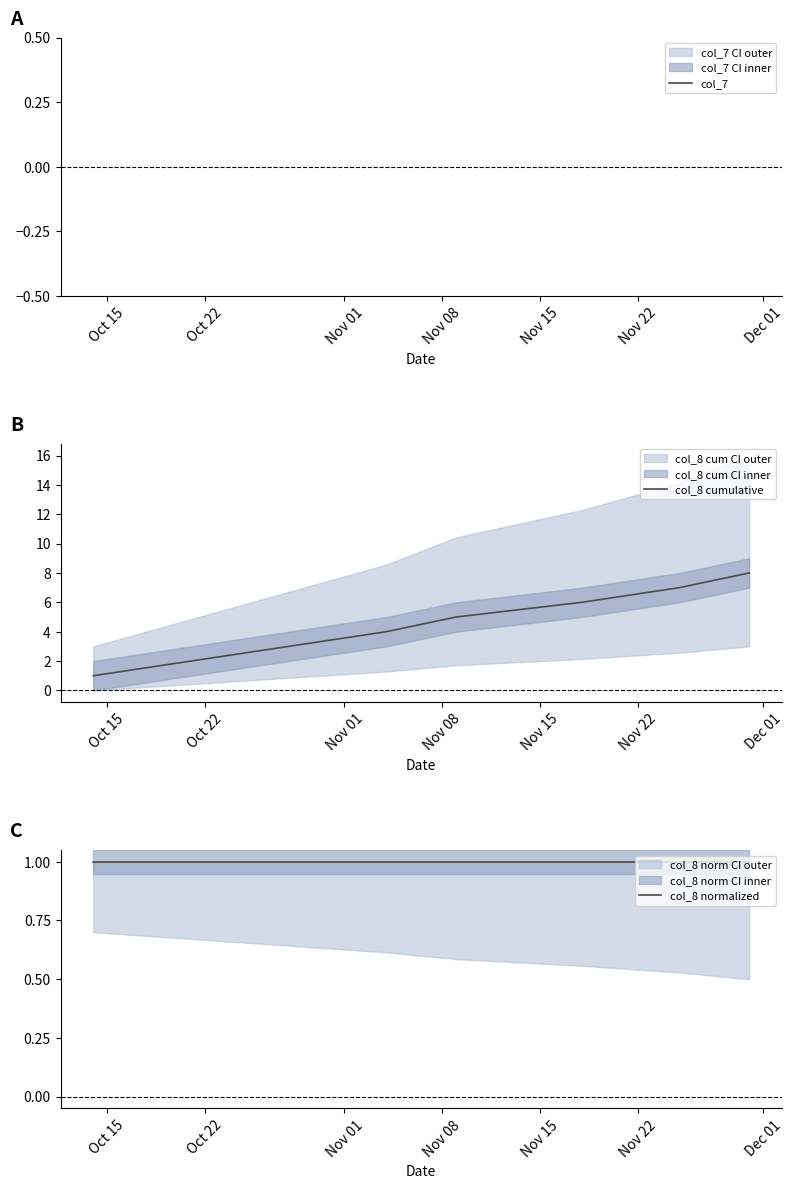

Is it true that col_8 cumulative equals 6.0 at Nov 22?

True